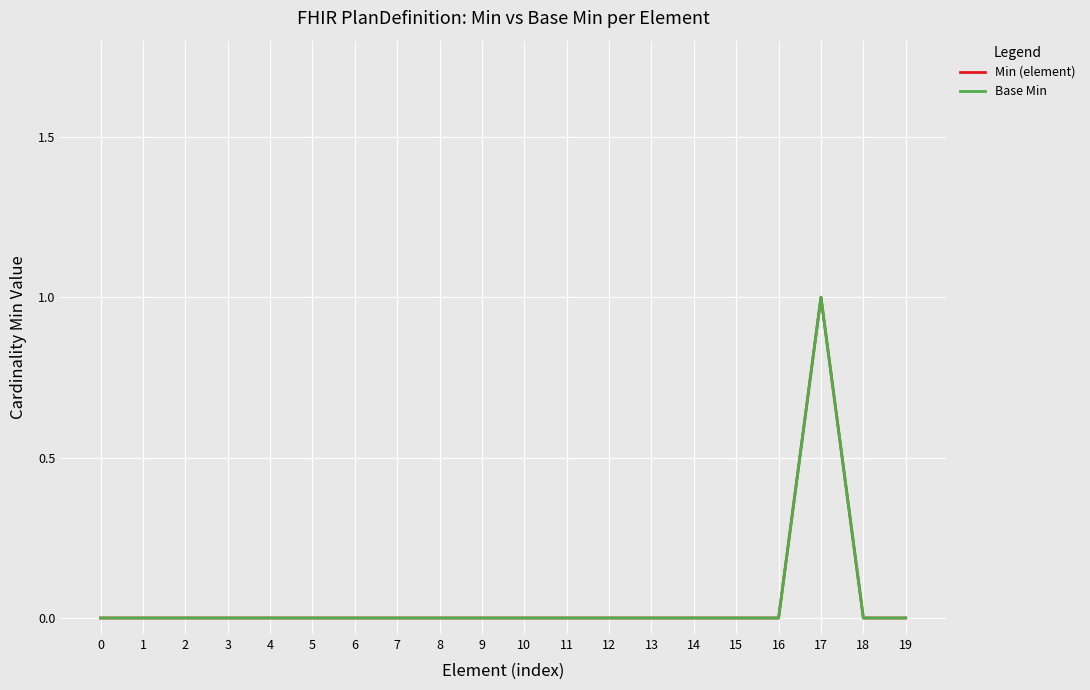

Does the chart have visible grid lines?

Yes